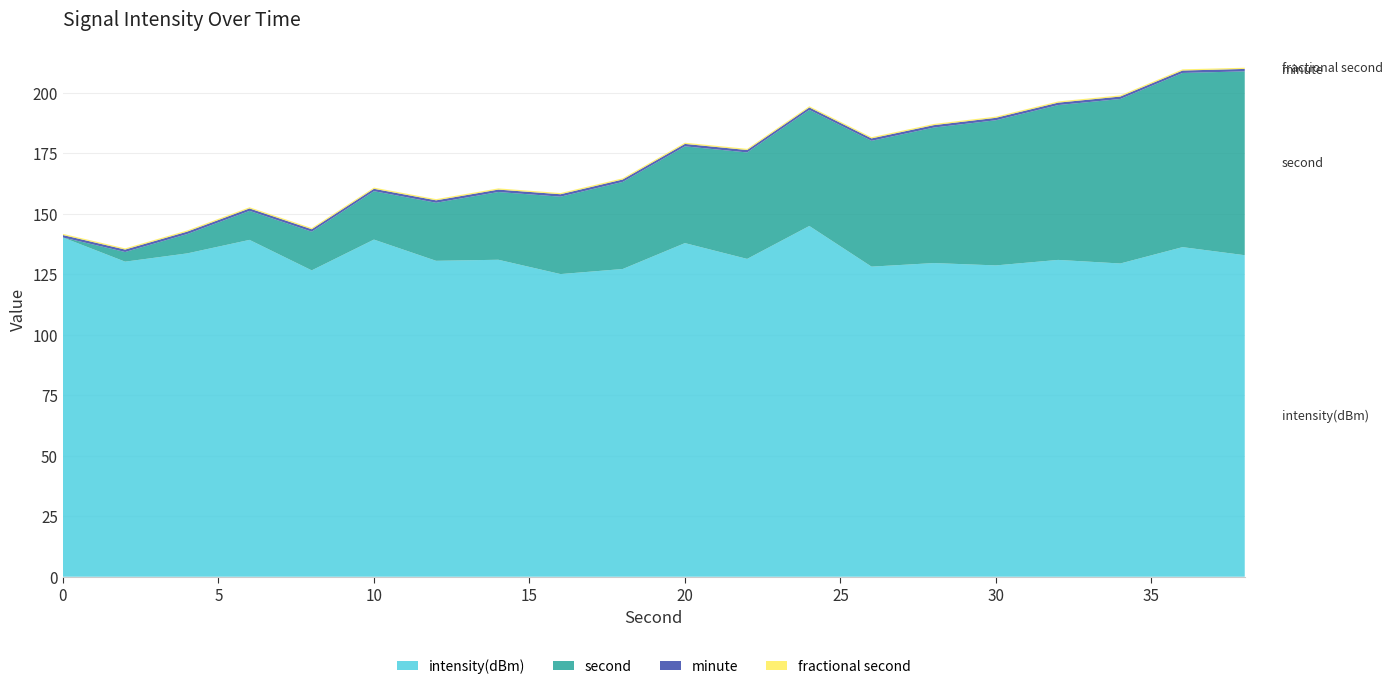

What is the maximum value for intensity(dBm)?

145.0